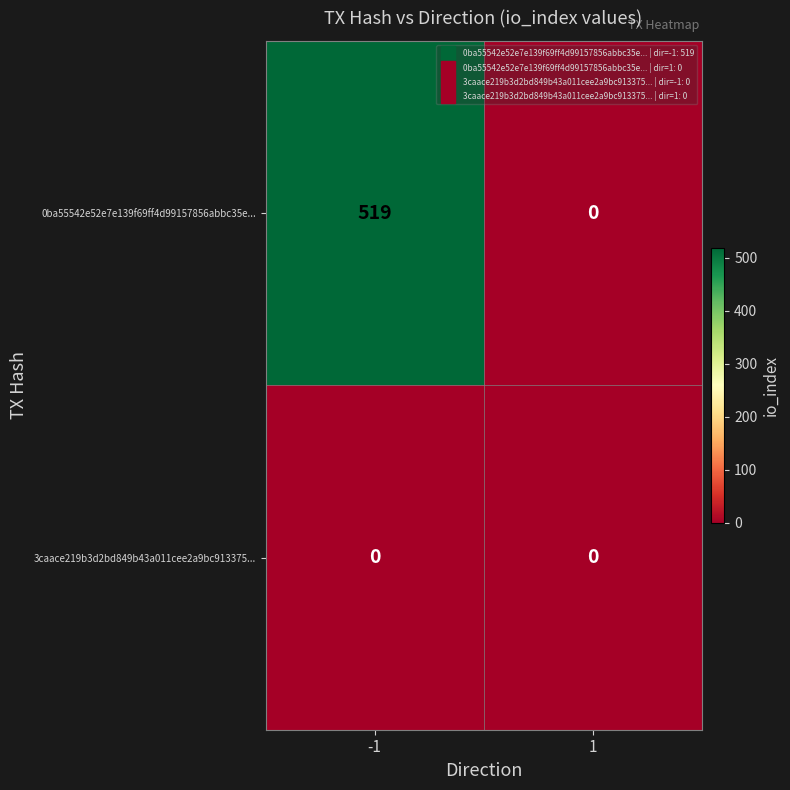

Reading right to left, extract all data points from this chart.

0ba55542e52e7e139f69ff4d99157856abbc35e...: 1=0	-1=519
3caace219b3d2bd849b43a011cee2a9bc913375...: 1=0	-1=0